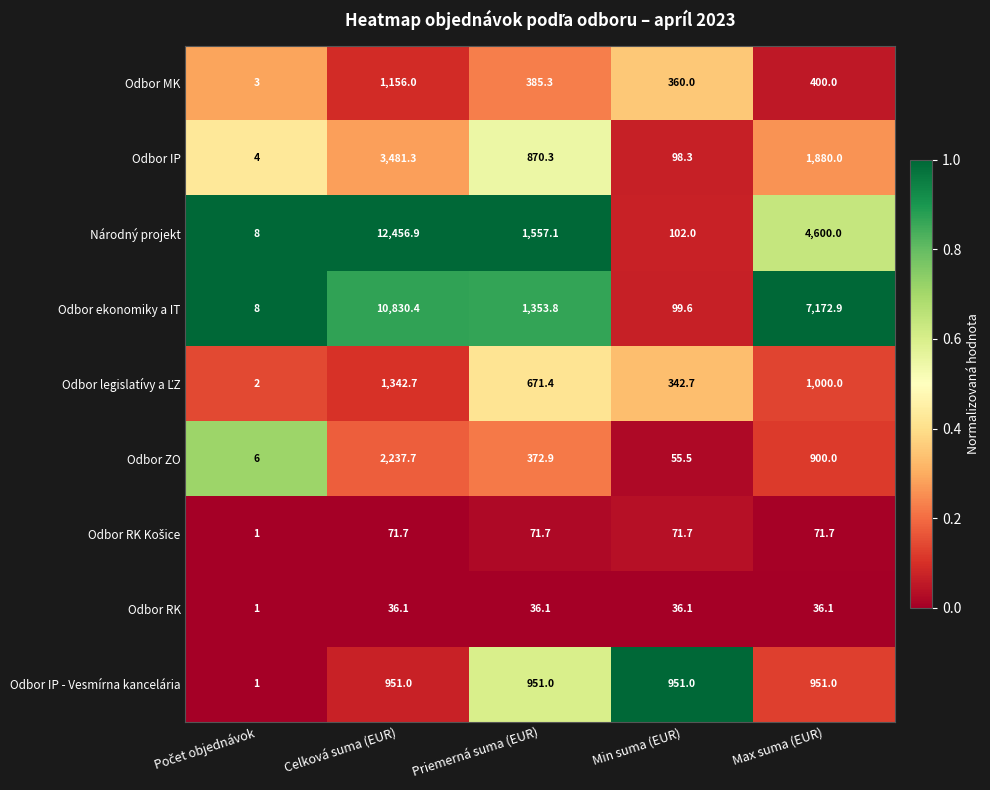

Is it true that Odbor ekonomiky a IT equals 1353.8 at Priemerná suma (EUR)?

True